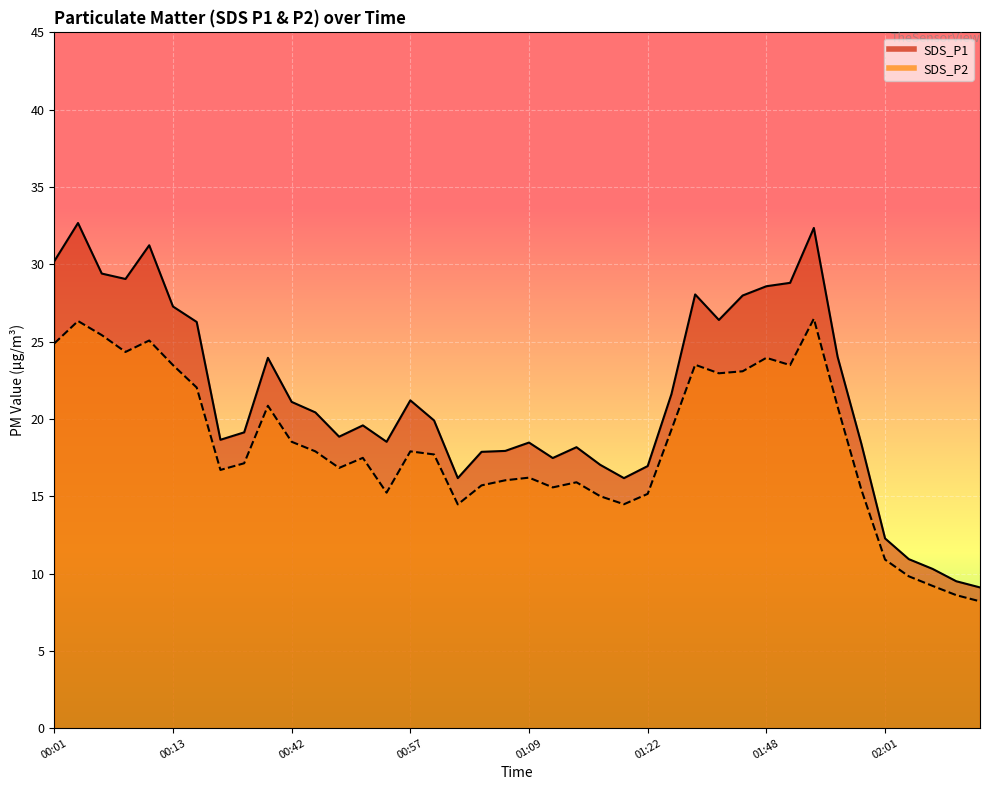

Is the value of SDS_P2 at 01:04 greater than the value of SDS_P1 at 00:49?

No